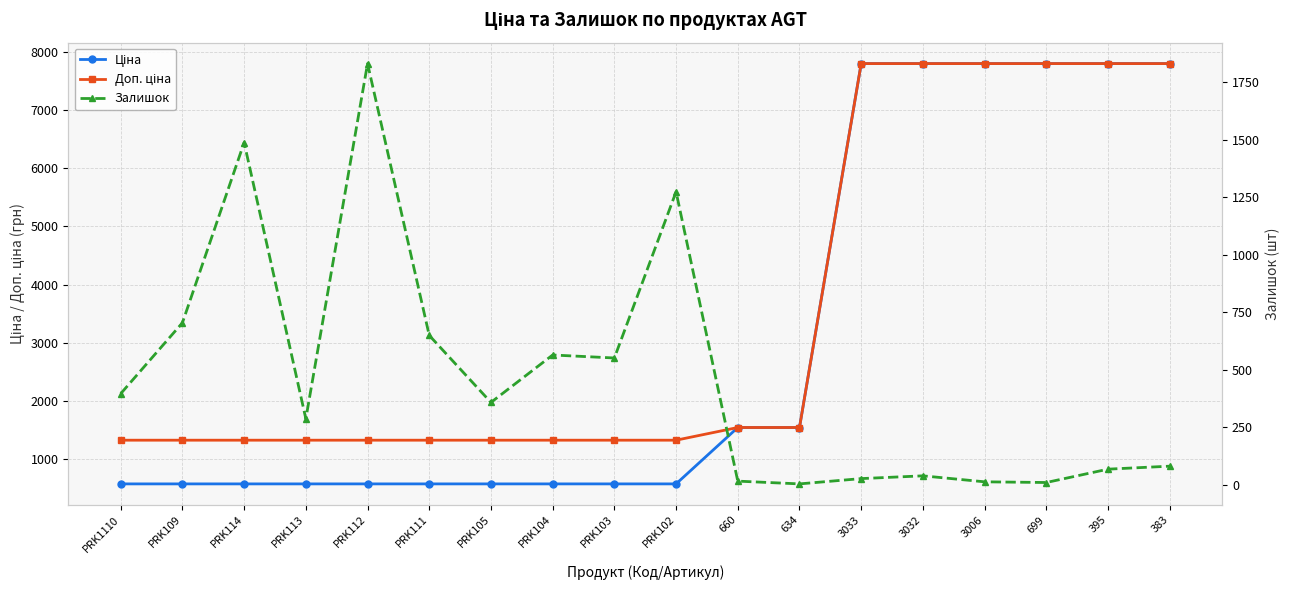

How many values in the Залишок series are below 358?

9